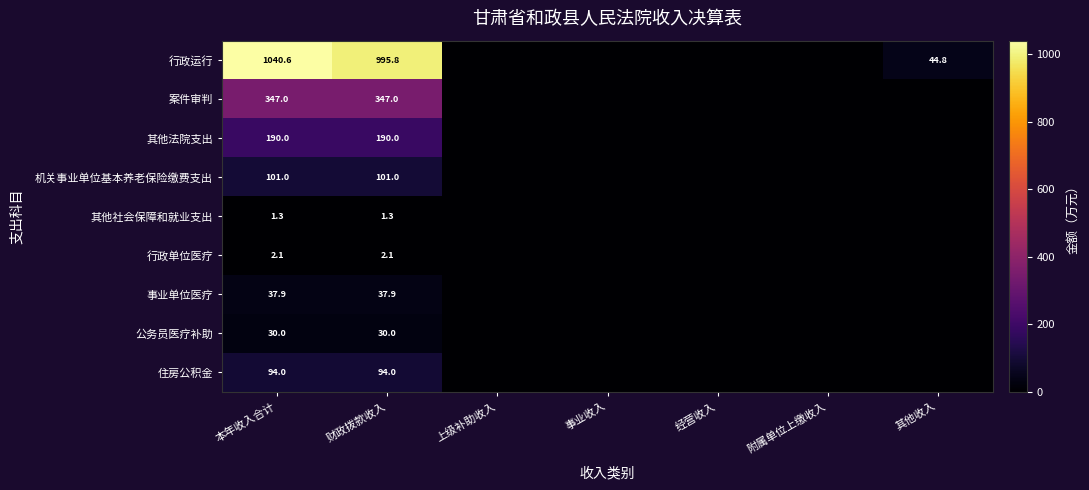

At 本年收入合计, list the series in order from largest to smallest.

行政运行, 案件审判, 其他法院支出, 机关事业单位基本养老保险缴费支出, 住房公积金, 事业单位医疗, 公务员医疗补助, 行政单位医疗, 其他社会保障和就业支出